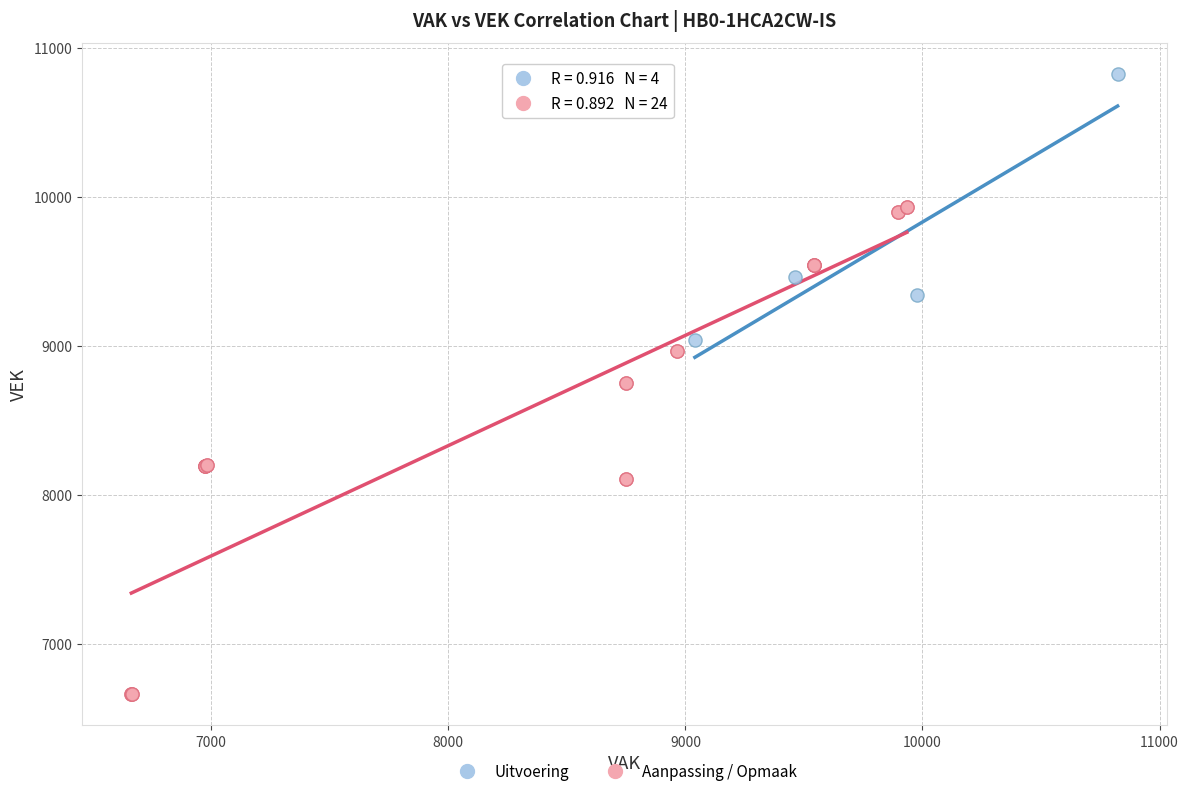

Which series reaches the maximum Y coordinate?

Uitvoering